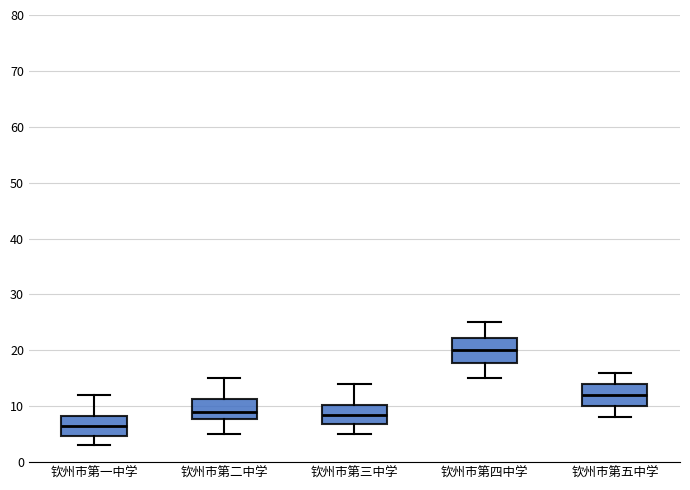

Reading left to right, transcribe this box plot: for each box, give where its median line is, the range the box spans, and where its two whiskers end, as read against the y-axis. The values are not printed on the chart, so give them approximately, as read against the axis.

钦州市第一中学: median 7, box 5 to 8, whiskers 3 to 12
钦州市第二中学: median 9, box 8 to 11, whiskers 5 to 15
钦州市第三中学: median 9, box 7 to 10, whiskers 5 to 14
钦州市第四中学: median 20, box 18 to 22, whiskers 15 to 25
钦州市第五中学: median 12, box 10 to 14, whiskers 8 to 16